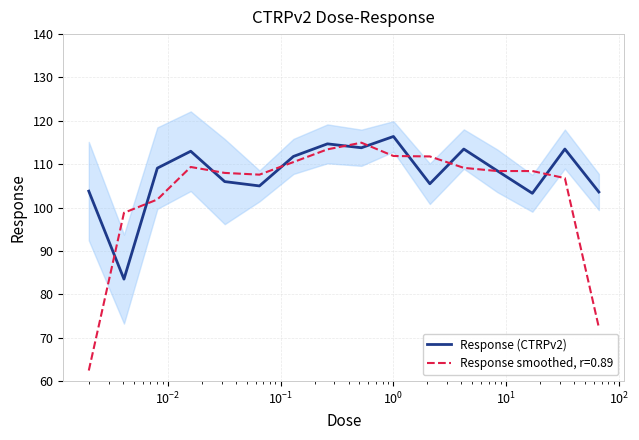

What is the highest value of the Response (CTRPv2) series?

116.4